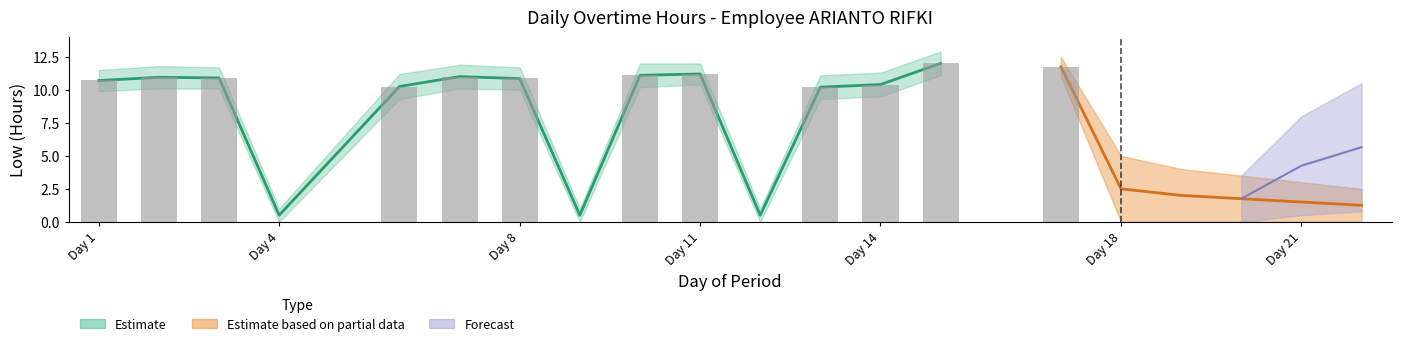

Which category has the lowest value across all series?

4